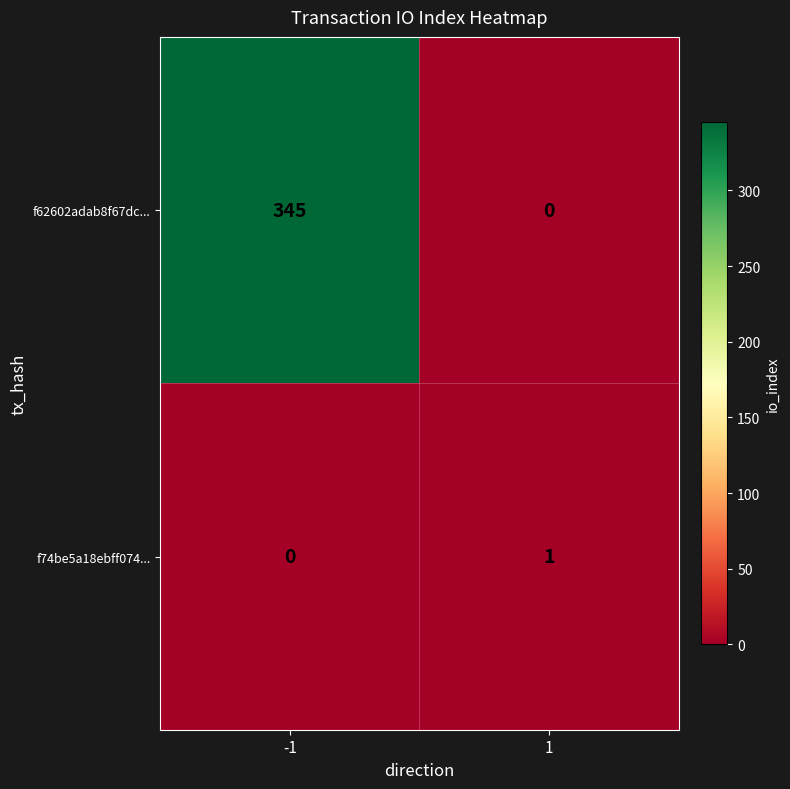

What is the total value across all series at 1?

1